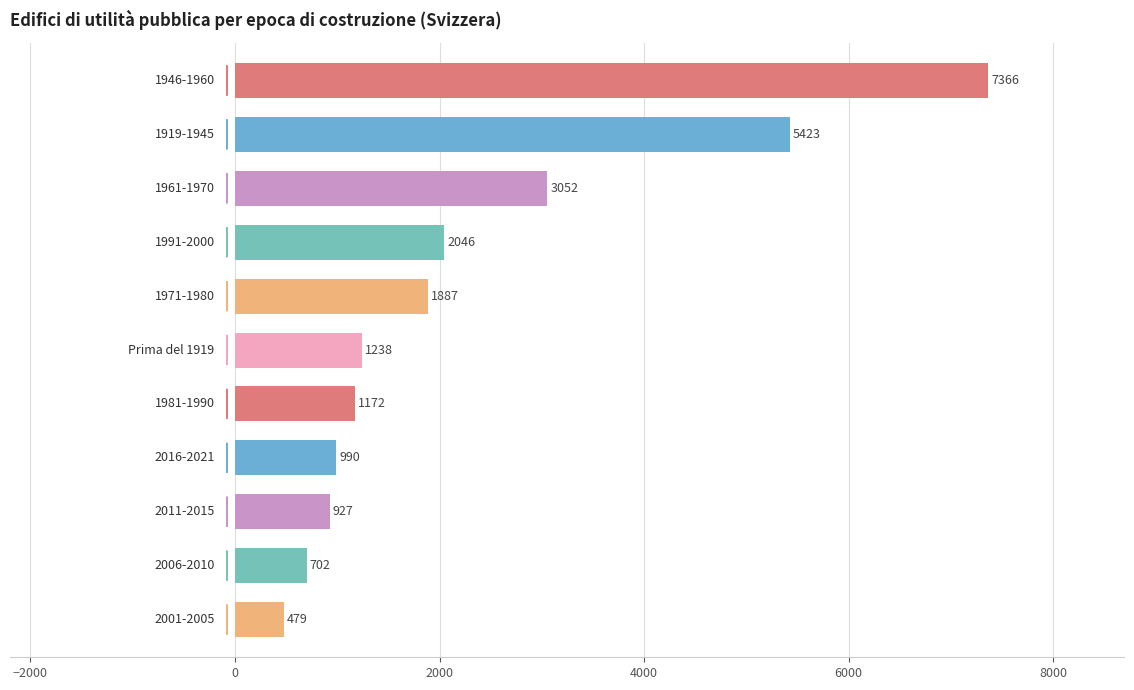

What is the greatest value displayed?

7366